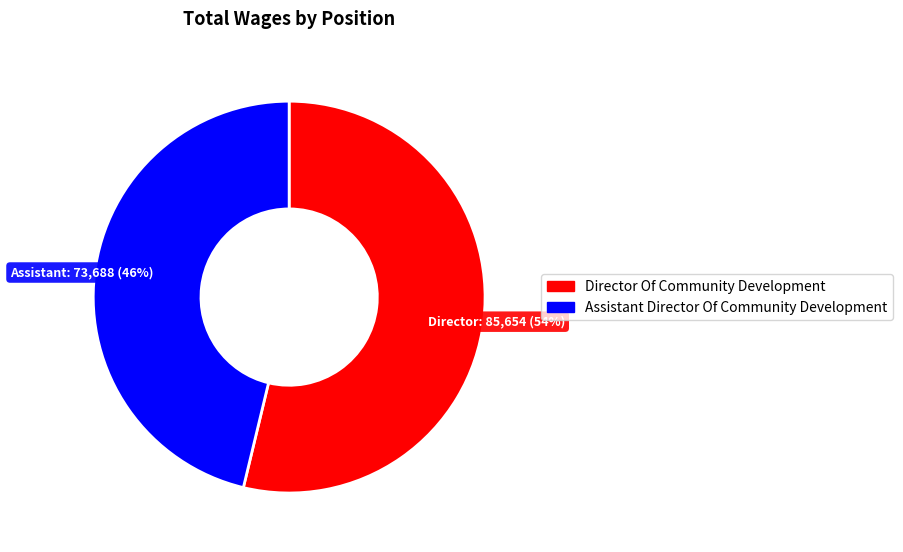

To the nearest percent, what percentage of the pie is Director Of Community Development?

54%